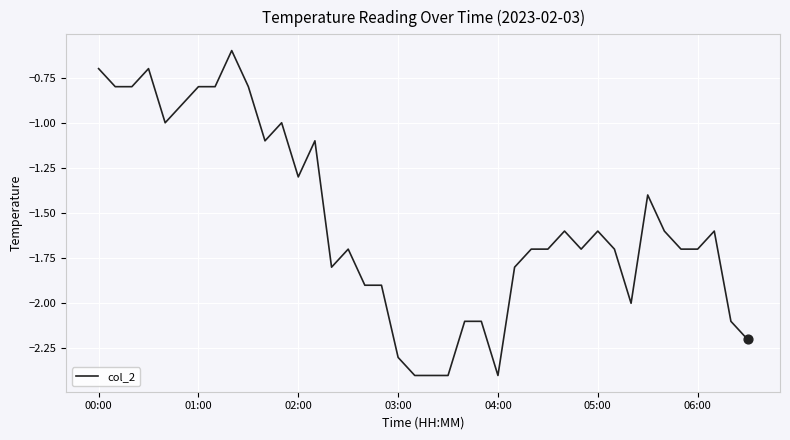

What is the smallest value displayed?

-2.4